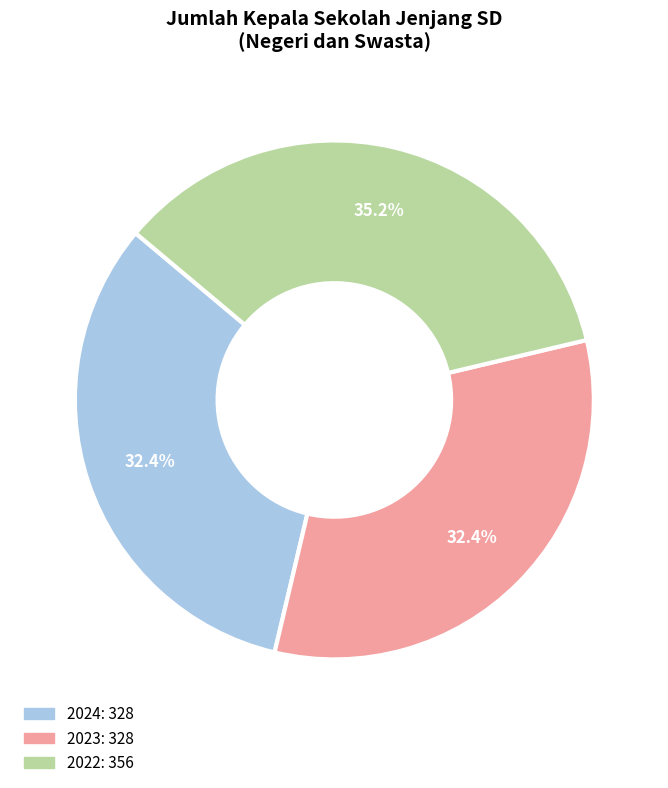

Do 2023 and 2024 together represent more than half of the pie?

Yes